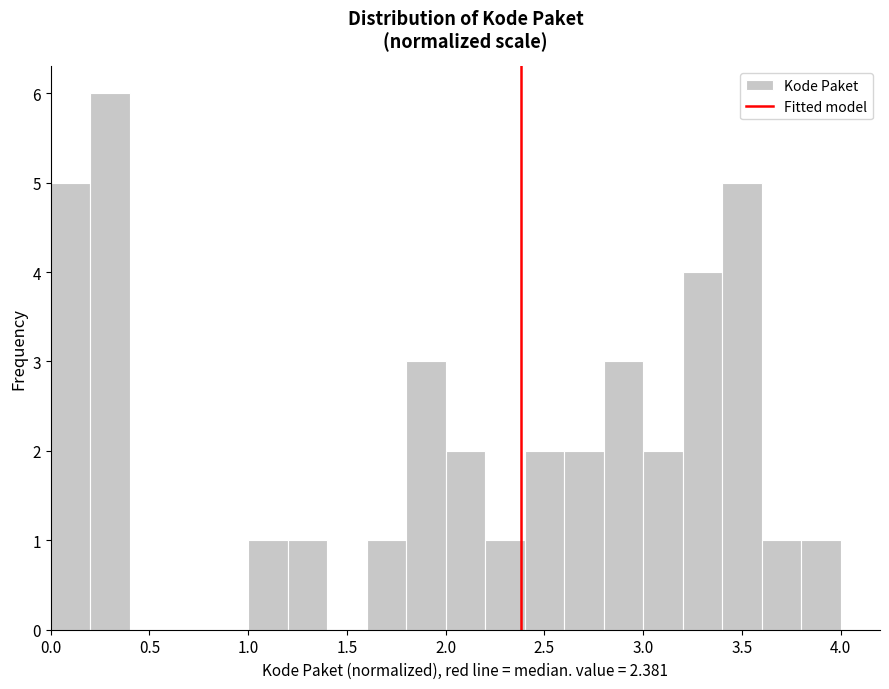

Reading left to right, transcribe this chart: for each bar, give the range it covers on the x-axis and its height. The values are not printed on the chart, so give them approximately, as read against the axis.

0.0 to 0.2: 5
0.2 to 0.4: 6
0.4 to 0.6: 0
0.6 to 0.8: 0
0.8 to 1.0: 0
1.0 to 1.2: 1
1.2 to 1.4: 1
1.4 to 1.6: 0
1.6 to 1.8: 1
1.8 to 2.0: 3
2.0 to 2.2: 2
2.2 to 2.4: 1
2.4 to 2.6: 2
2.6 to 2.8: 2
2.8 to 3.0: 3
3.0 to 3.2: 2
3.2 to 3.4: 4
3.4 to 3.6: 5
3.6 to 3.8: 1
3.8 to 4.0: 1